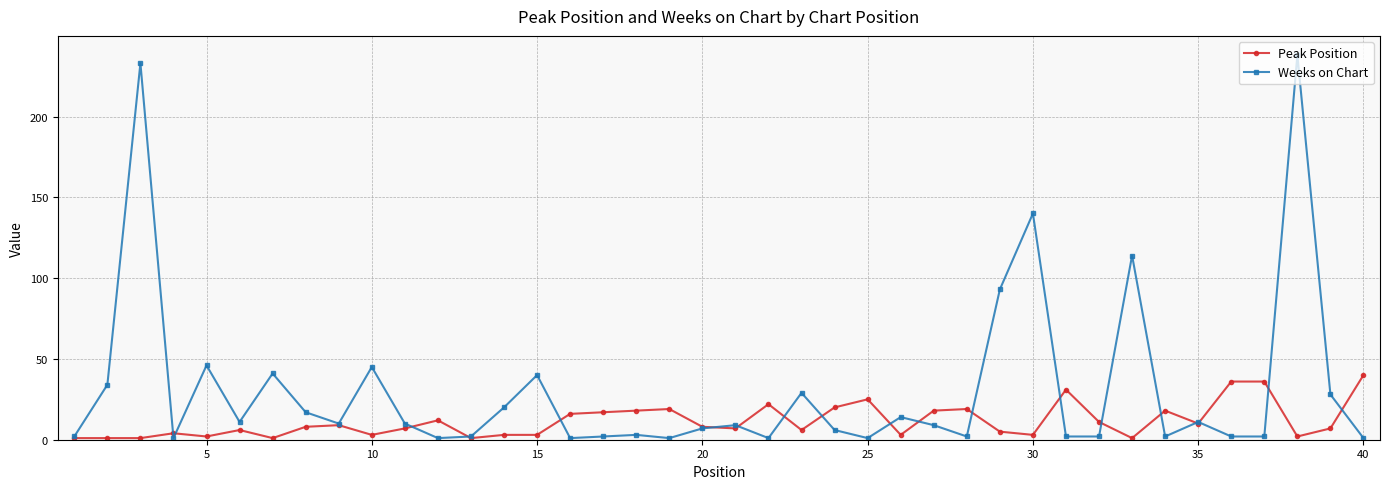

What is the highest value of the Peak Position series?

40